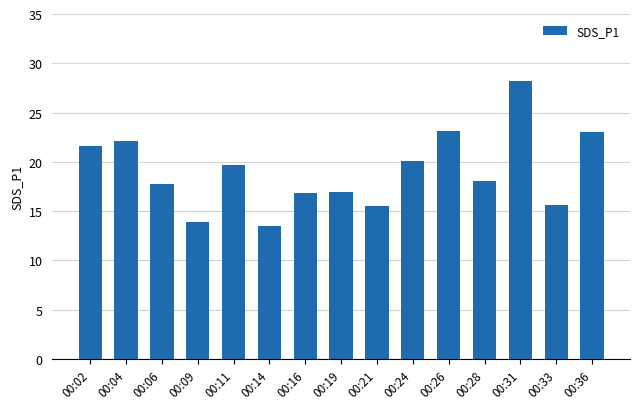

What is the value of the 7th bar from the left?

16.9